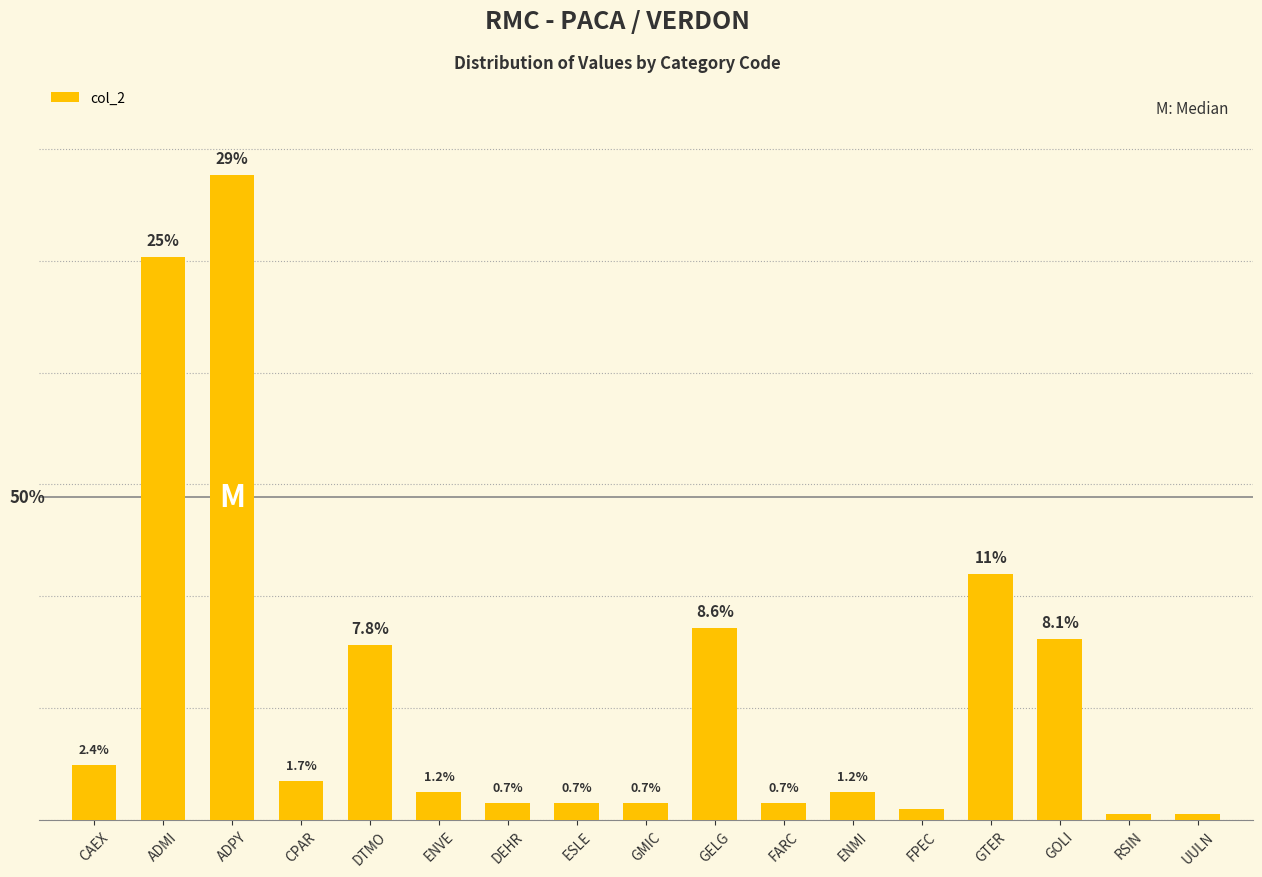

What is the label of the 11th bar from the right?

DEHR